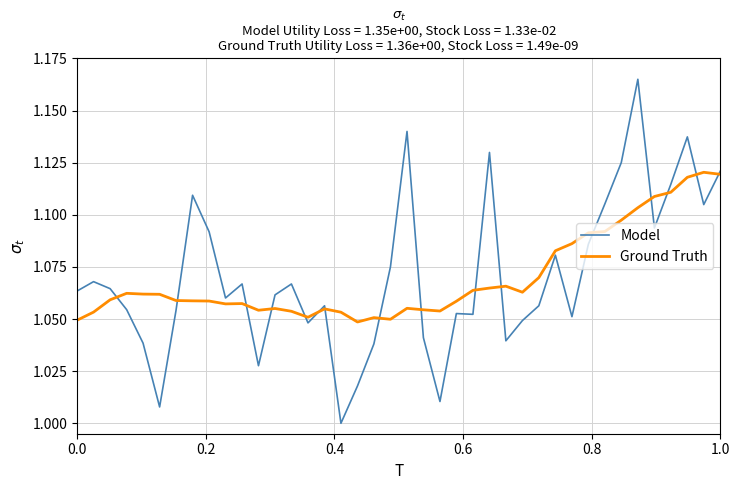

Which series has the largest range (max minus min)?

Model